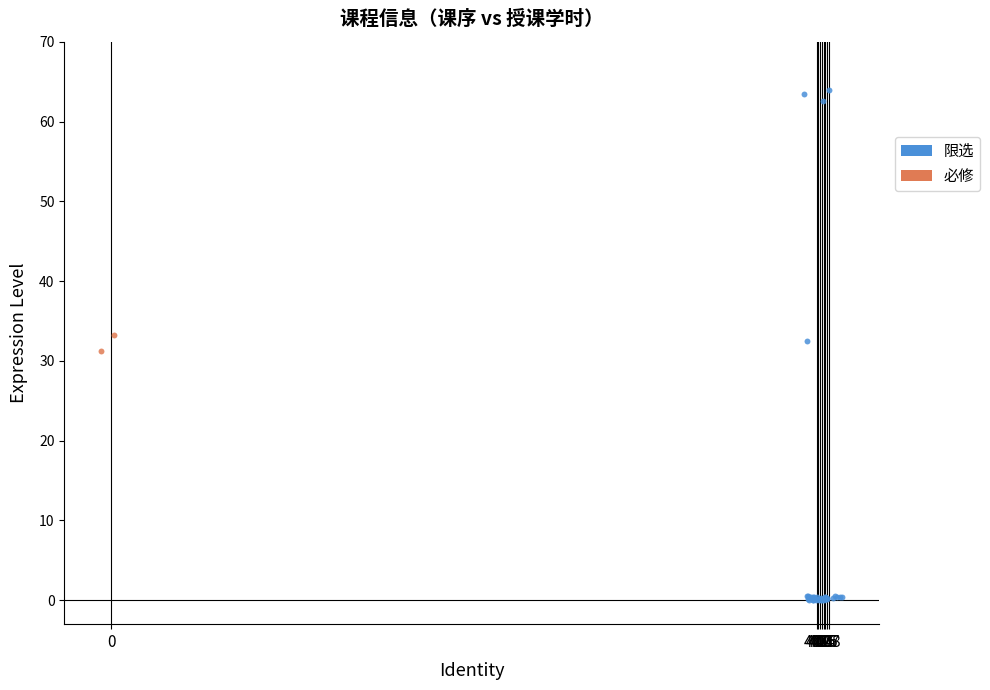

Which series has the largest Y range (max minus min)?

限选